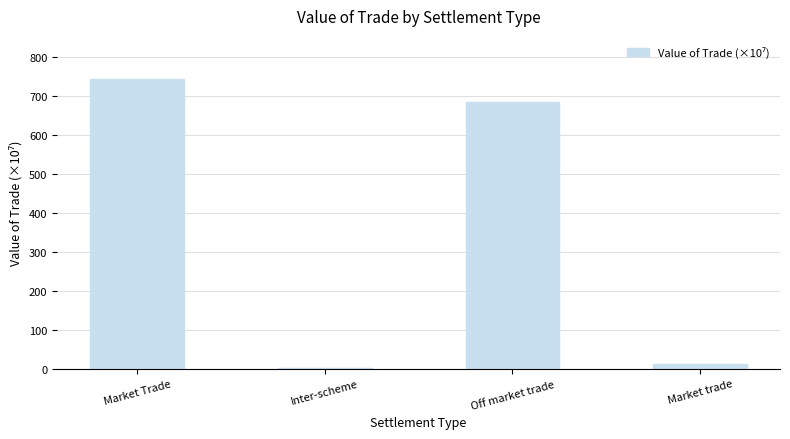

Does the chart contain stacked bars?

No